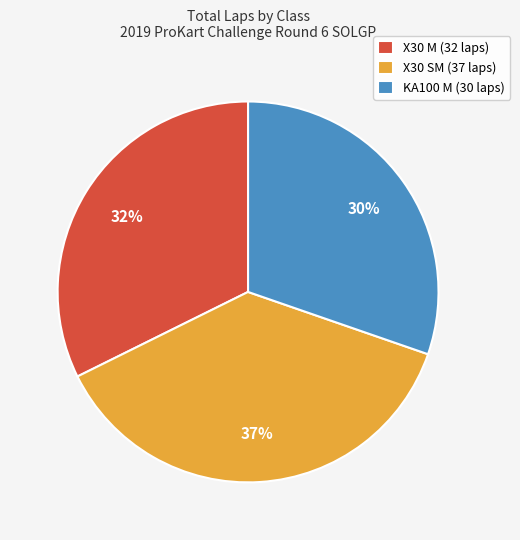

Is there any slice that represents more than half of the pie?

No